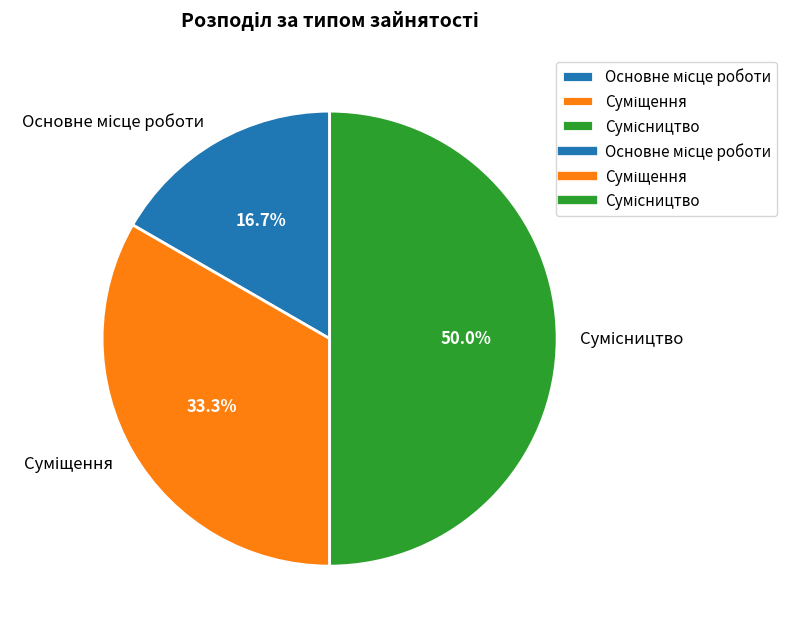

To the nearest percent, what is the combined percentage of Суміщення and Сумісництво?

83%